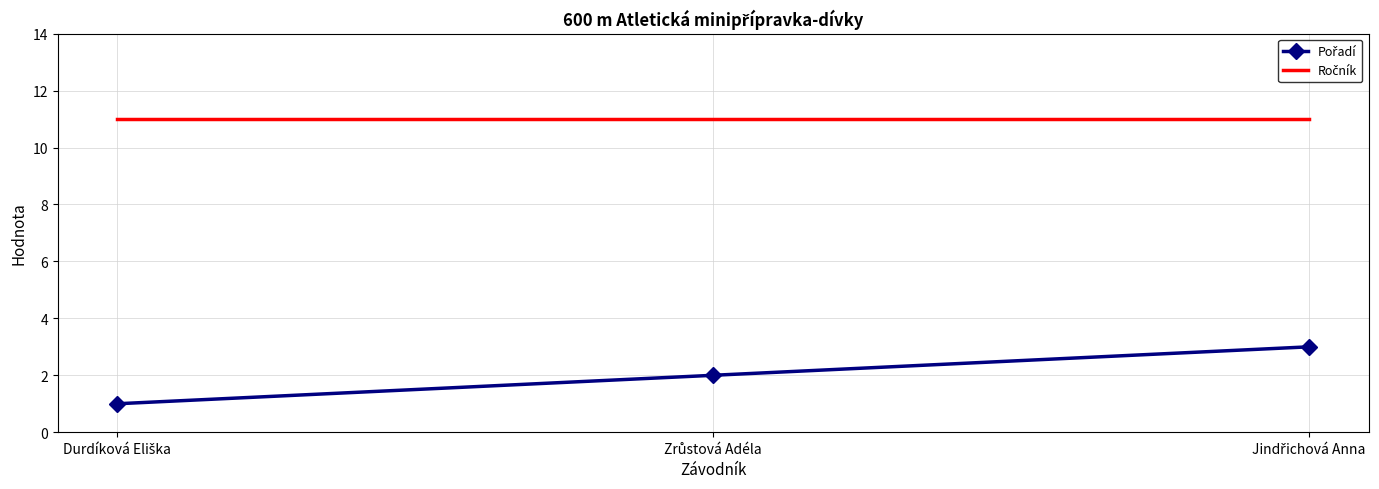

What is the total value across all series at Jindřichová Anna?

14